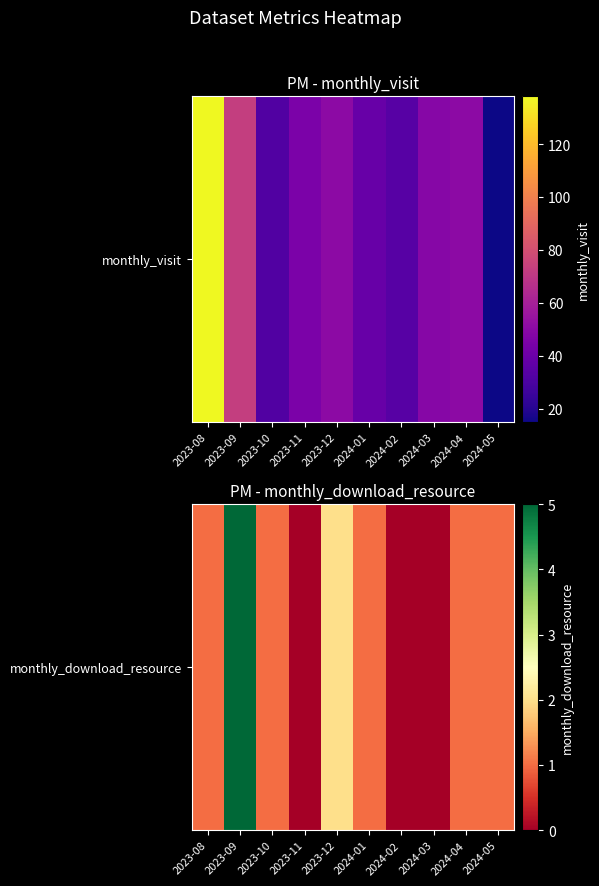

Reading left to right, transcribe all the data shown in this chart.

1	5	1	0	2	1	0	0	1	1